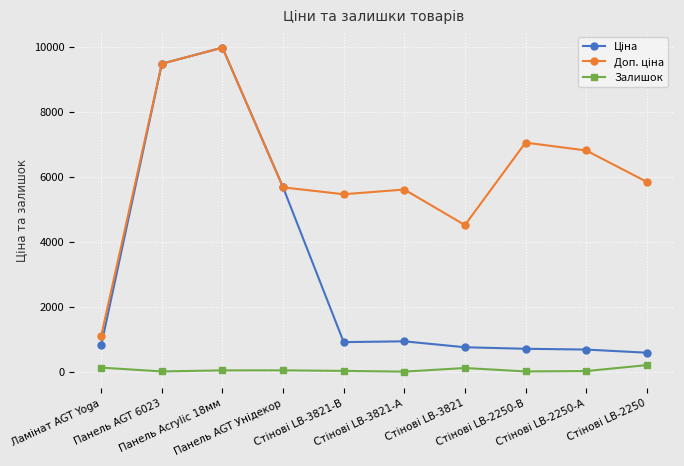

Does the chart display data point markers on the line(s)?

Yes